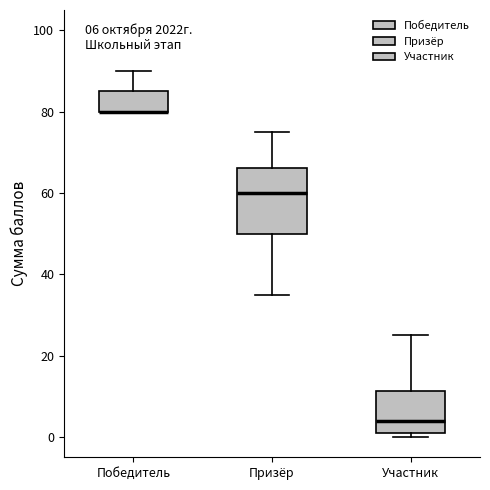

Which box is the tallest, from its lower edge to its upper edge?

Призёр